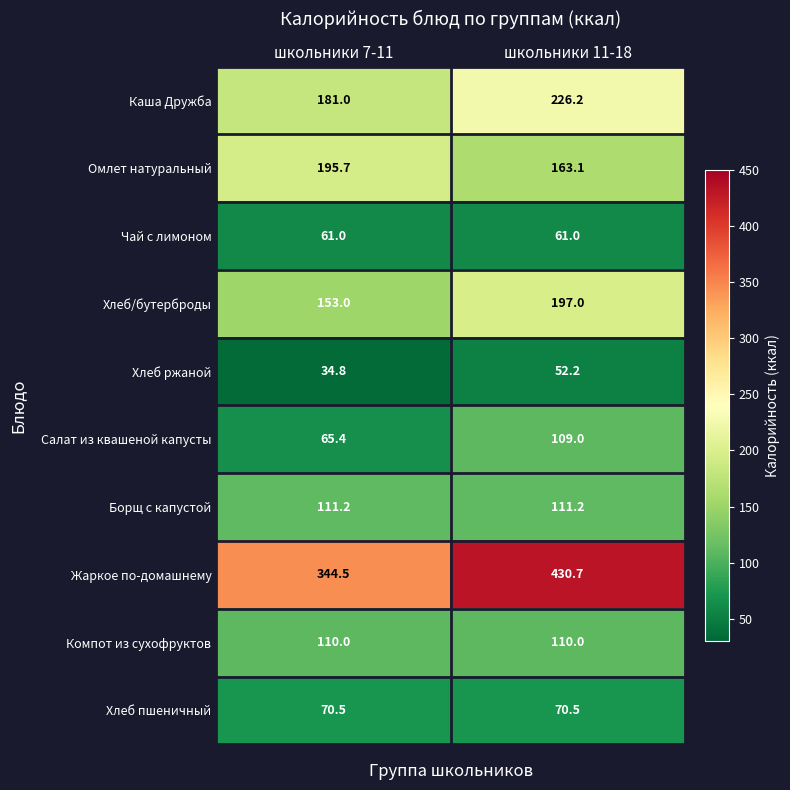

Reading right to left, what are all the values shown in this chart?

Каша Дружба: 226.2	181.0
Омлет натуральный: 163.1	195.7
Чай с лимоном: 61.0	61.0
Хлеб/бутерброды: 197.0	153.0
Хлеб ржаной: 52.2	34.8
Салат из квашеной капусты: 109.0	65.4
Борщ с капустой: 111.2	111.2
Жаркое по-домашнему: 430.7	344.5
Компот из сухофруктов: 110.0	110.0
Хлеб пшеничный: 70.5	70.5